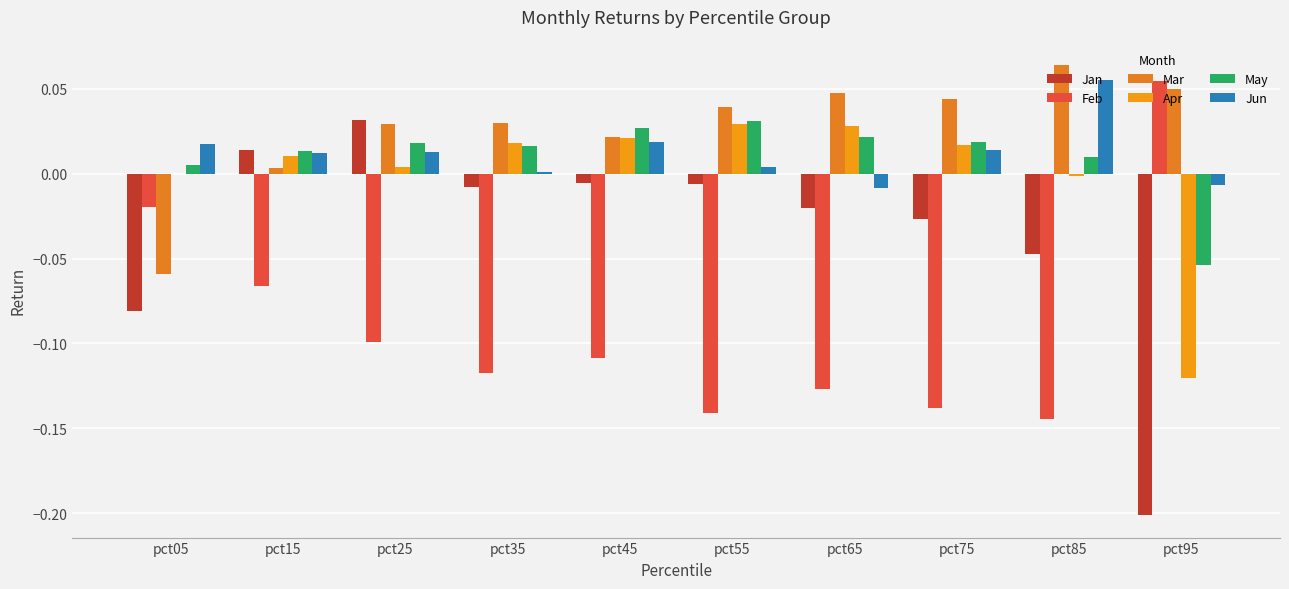

Is the value of Apr at pct25 greater than the value of Feb at pct85?

Yes